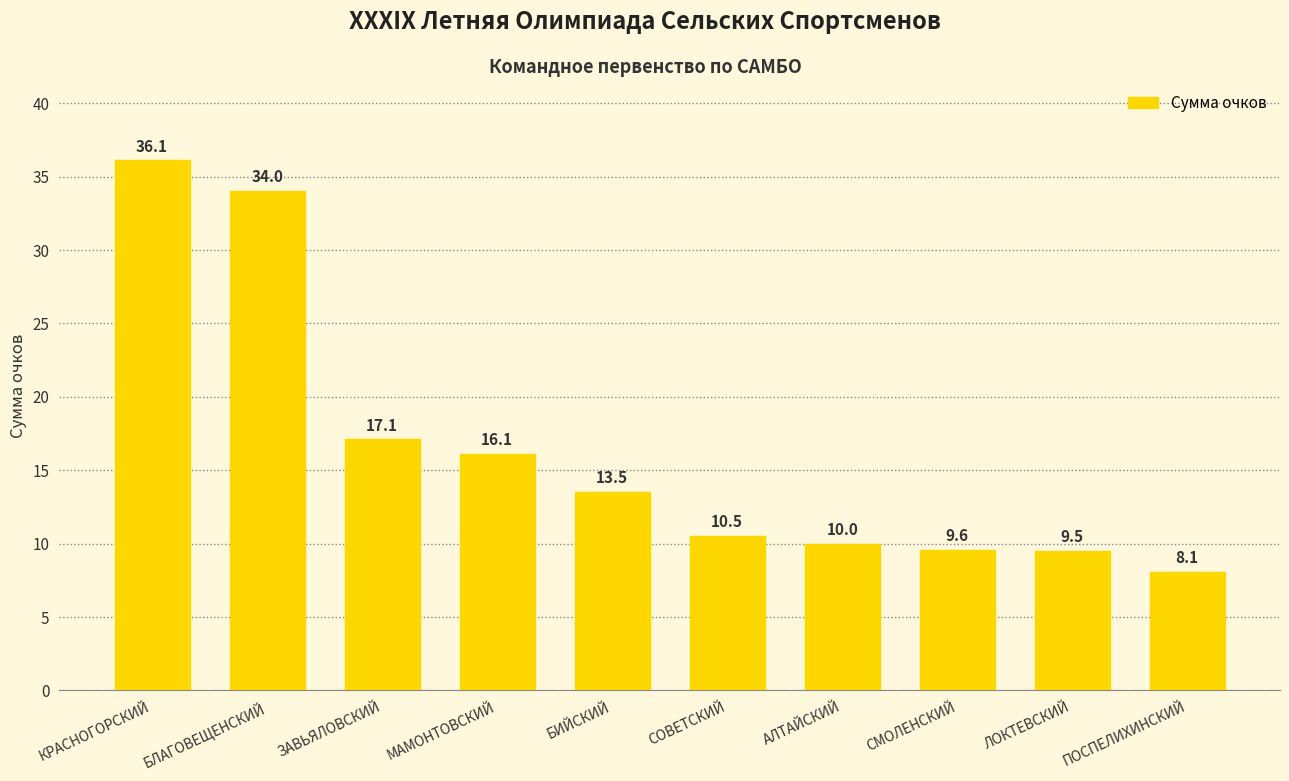

What is the ratio of the value at МАМОНТОВСКИЙ to the value at БИЙСКИЙ?

1.2